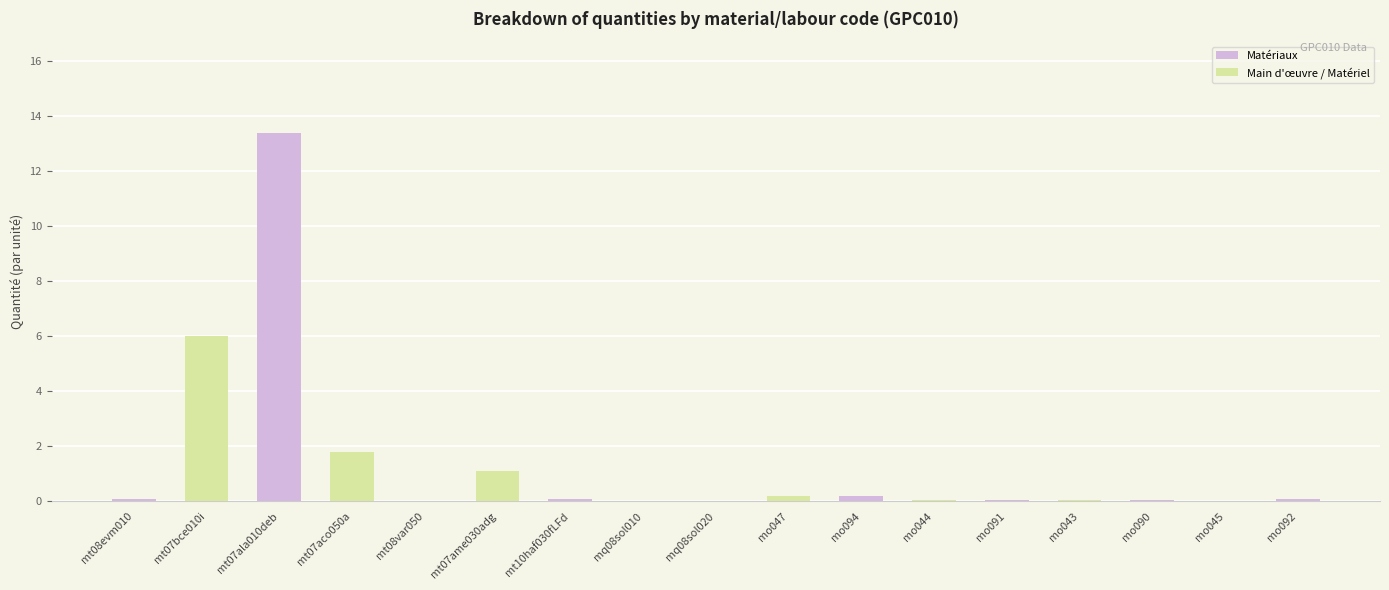

Rank the categories by value from lowest to highest.

mq08sol010, mq08sol020, mt08var050, mo045, mo043, mo090, mo044, mo091, mt10haf030fLFd, mt08evm010, mo092, mo047, mo094, mt07ame030adg, mt07aco050a, mt07bce010i, mt07ala010deb